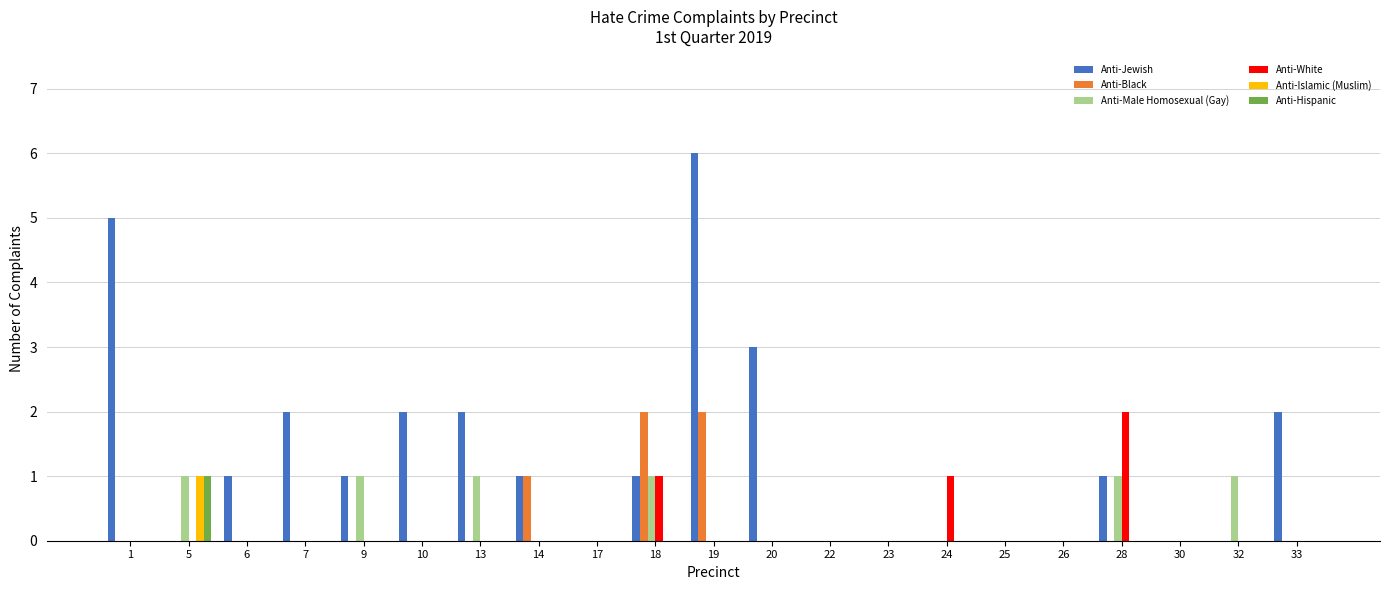

What is the highest value of the Anti-Jewish series?

6